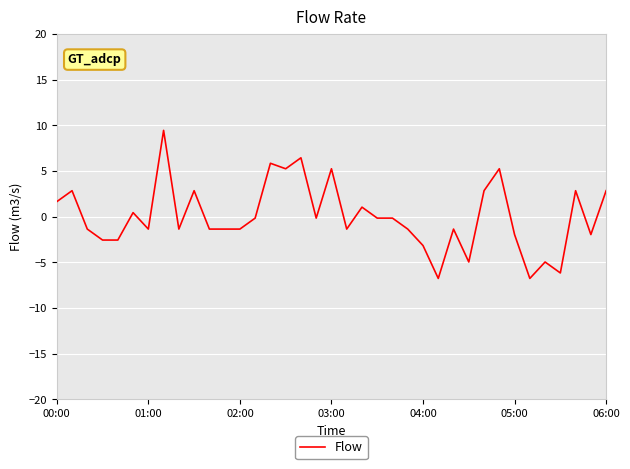

What is the difference between the maximum and minimum values?

16.2